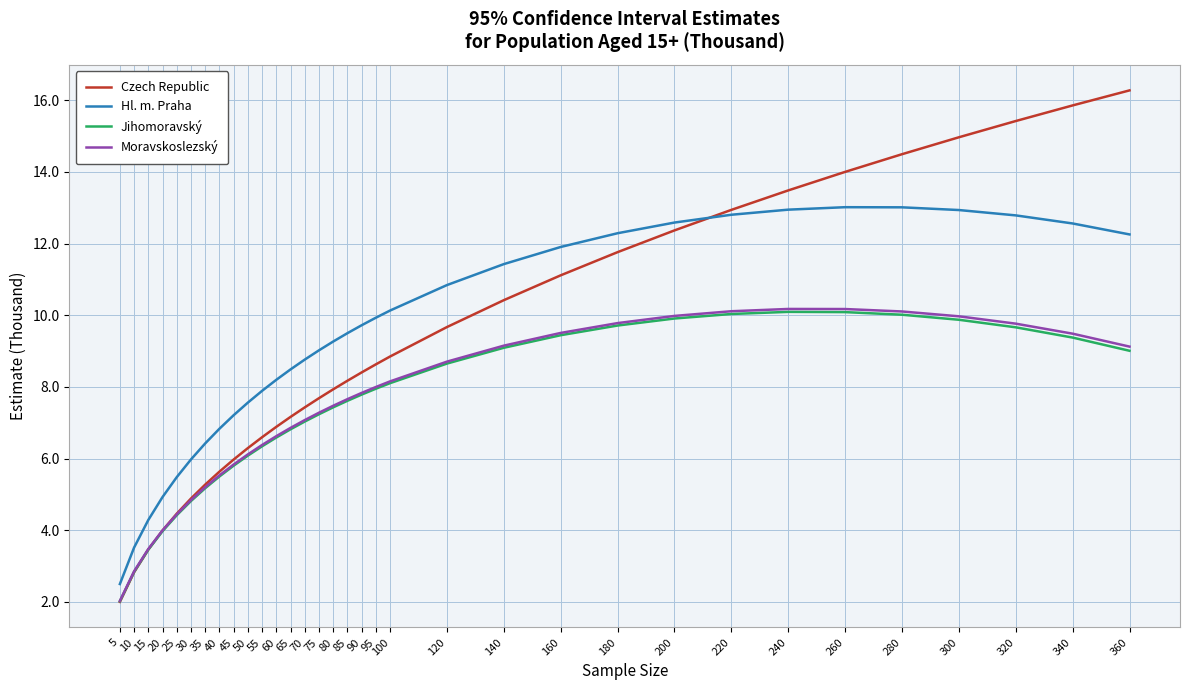

What is the approximate value of Jihomoravský at 55?

6.3